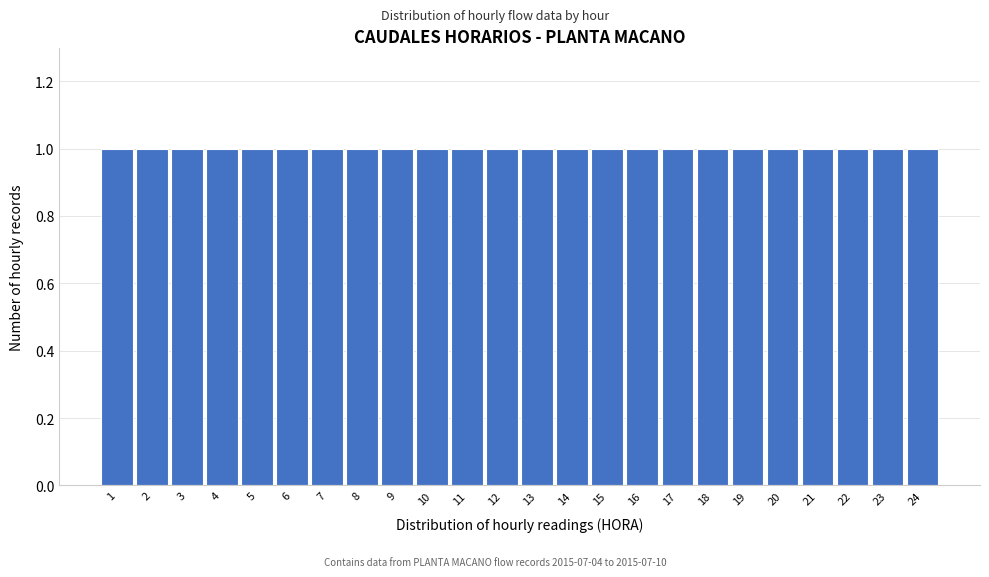

Reading left to right, transcribe this chart: for each bar, give the range it covers on the x-axis and its height. The values are not printed on the chart, so give them approximately, as read against the axis.

0.5 to 1.5: 1
1.5 to 2.5: 1
2.5 to 3.5: 1
3.5 to 4.5: 1
4.5 to 5.5: 1
5.5 to 6.5: 1
6.5 to 7.5: 1
7.5 to 8.5: 1
8.5 to 9.5: 1
9.5 to 10.5: 1
10.5 to 11.5: 1
11.5 to 12.5: 1
12.5 to 13.5: 1
13.5 to 14.5: 1
14.5 to 15.5: 1
15.5 to 16.5: 1
16.5 to 17.5: 1
17.5 to 18.5: 1
18.5 to 19.5: 1
19.5 to 20.5: 1
20.5 to 21.5: 1
21.5 to 22.5: 1
22.5 to 23.5: 1
23.5 to 24.5: 1